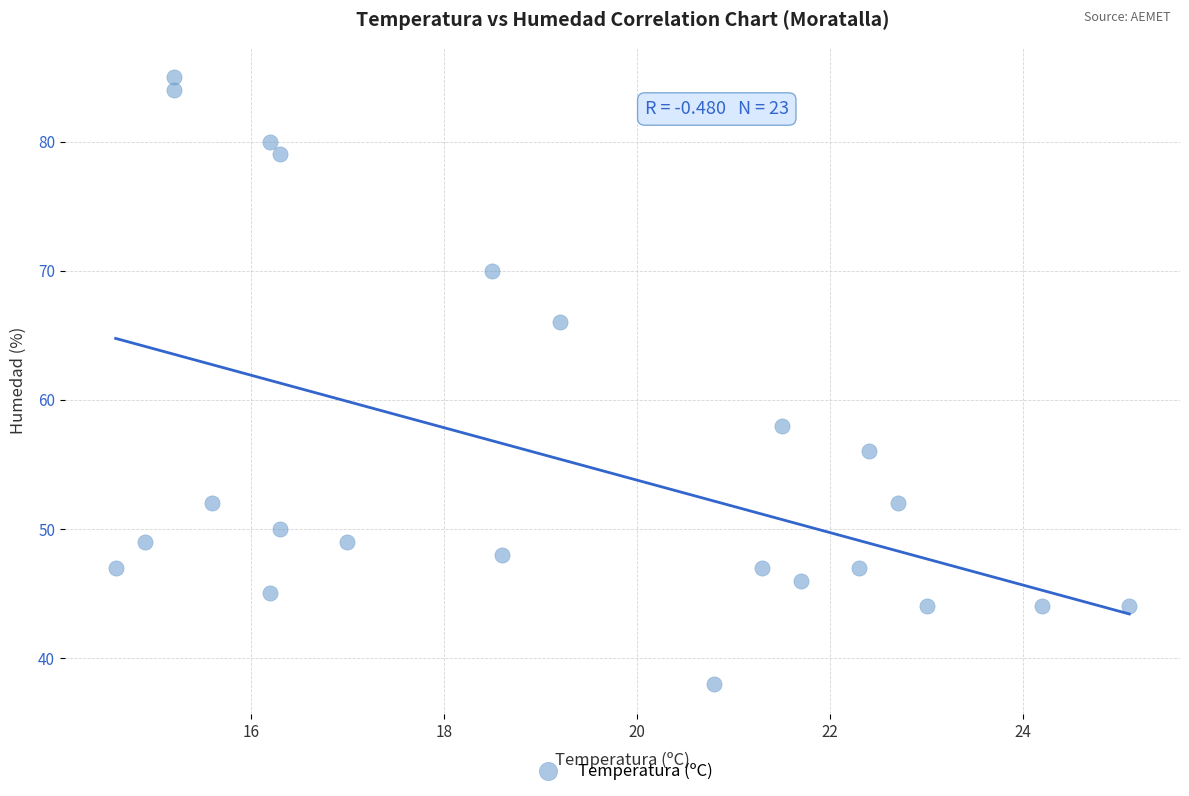

What Y value in the scatter plot is closest to 61?

58